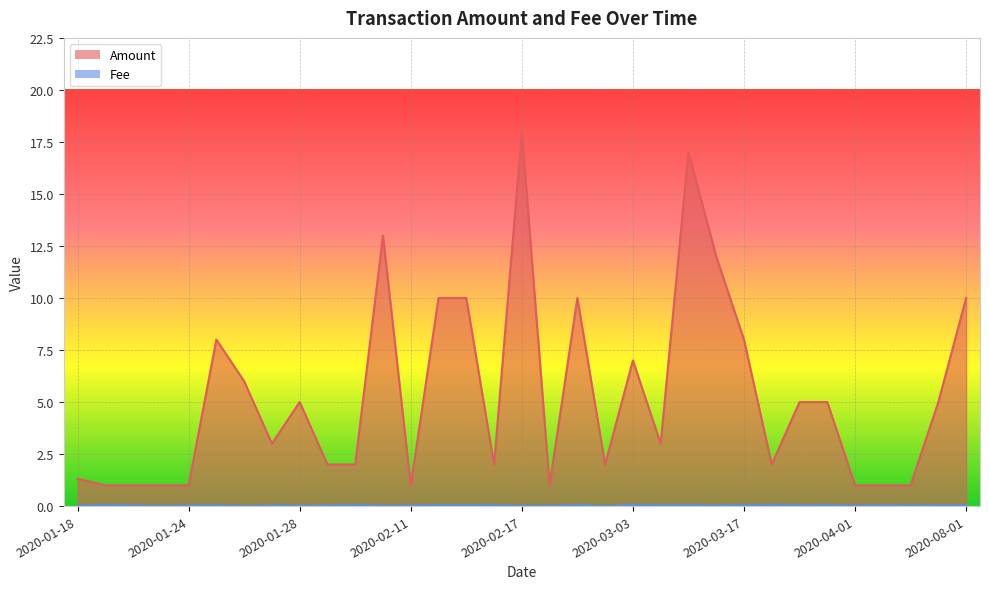

How many lines are shown in the chart?

2